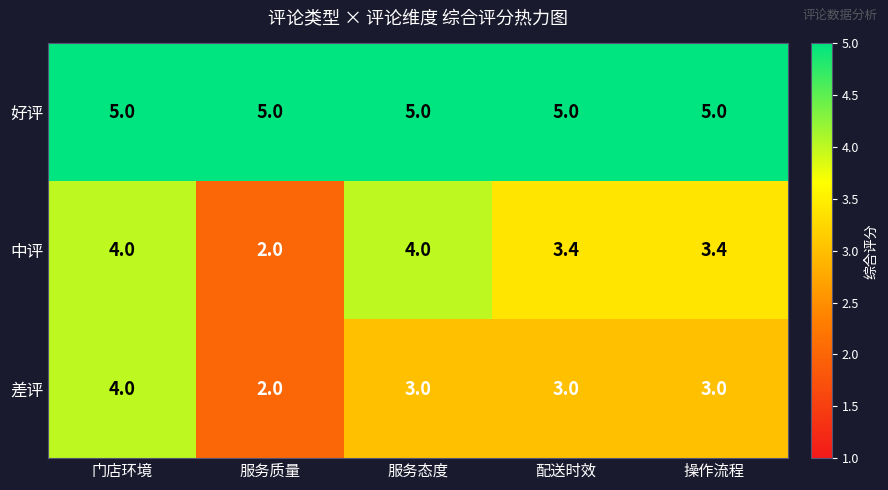

True or false: 好评 has a value of 5.0 at 配送时效.

True